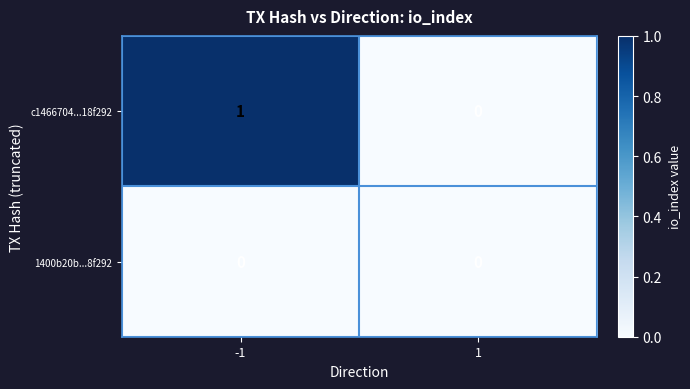

What is the difference between the highest and lowest values at -1?

1